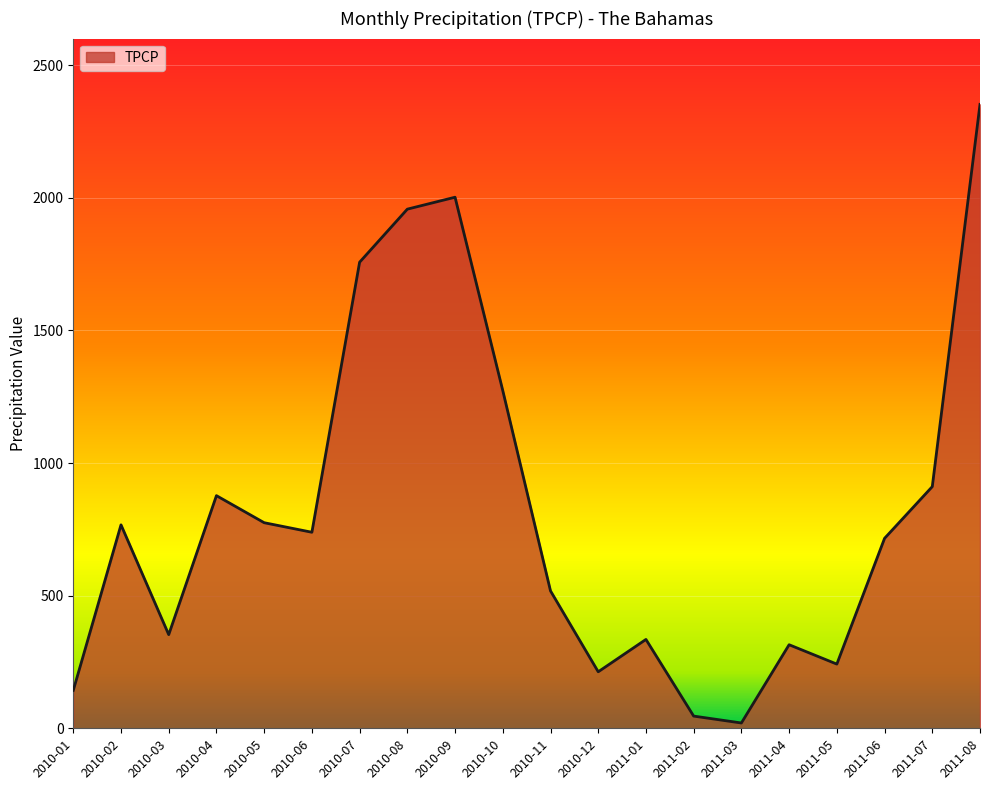

What is the maximum value shown in the chart?

2352